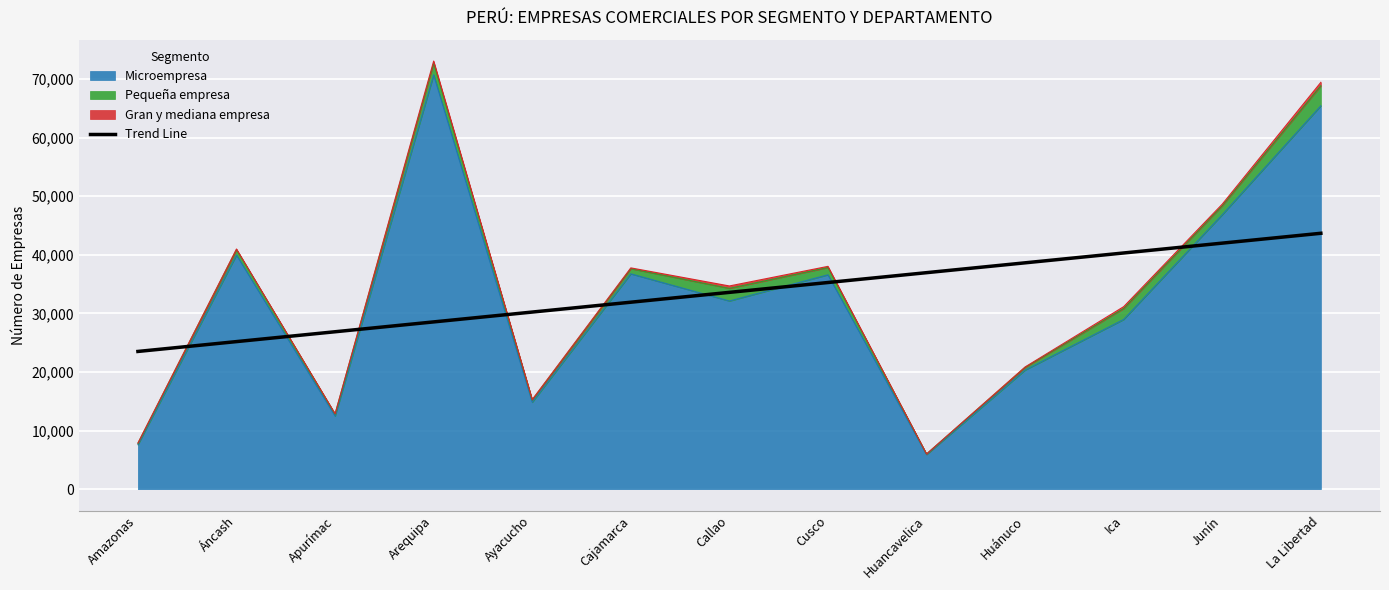

What position from the right is Áncash?

12